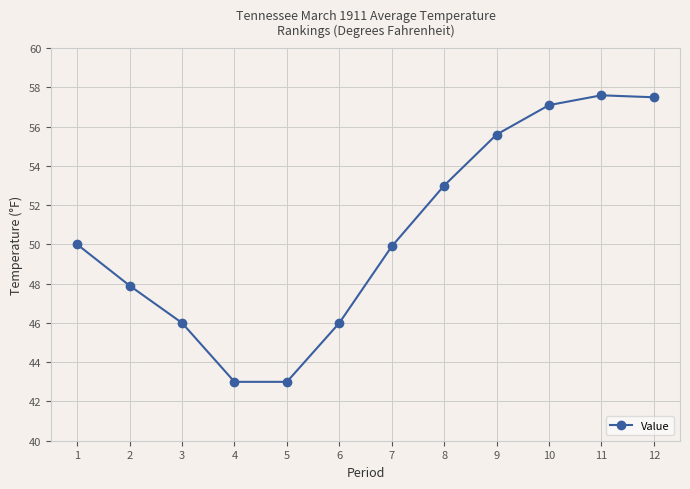

Which has a higher value, 12 or 4?

12